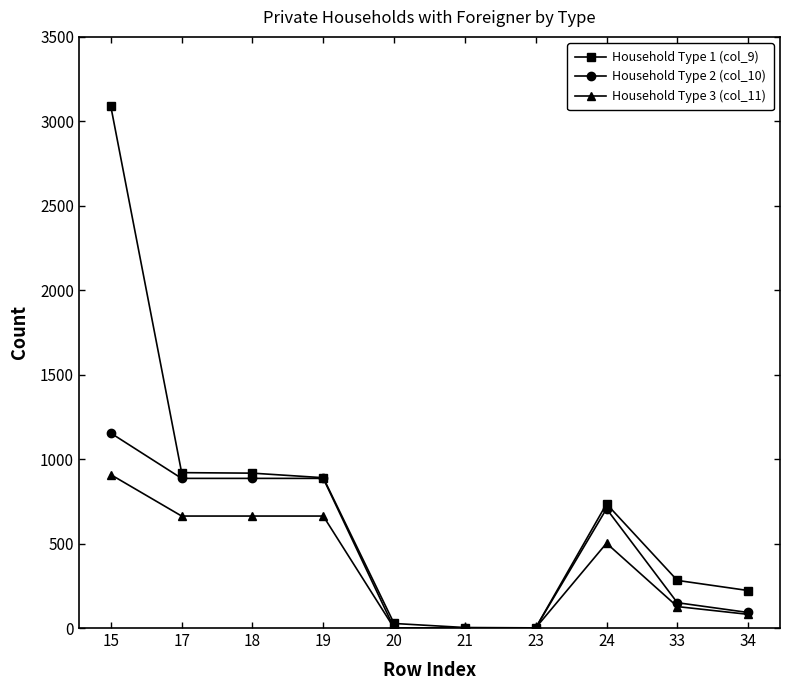

At which category is the sum across all series the highest?

15